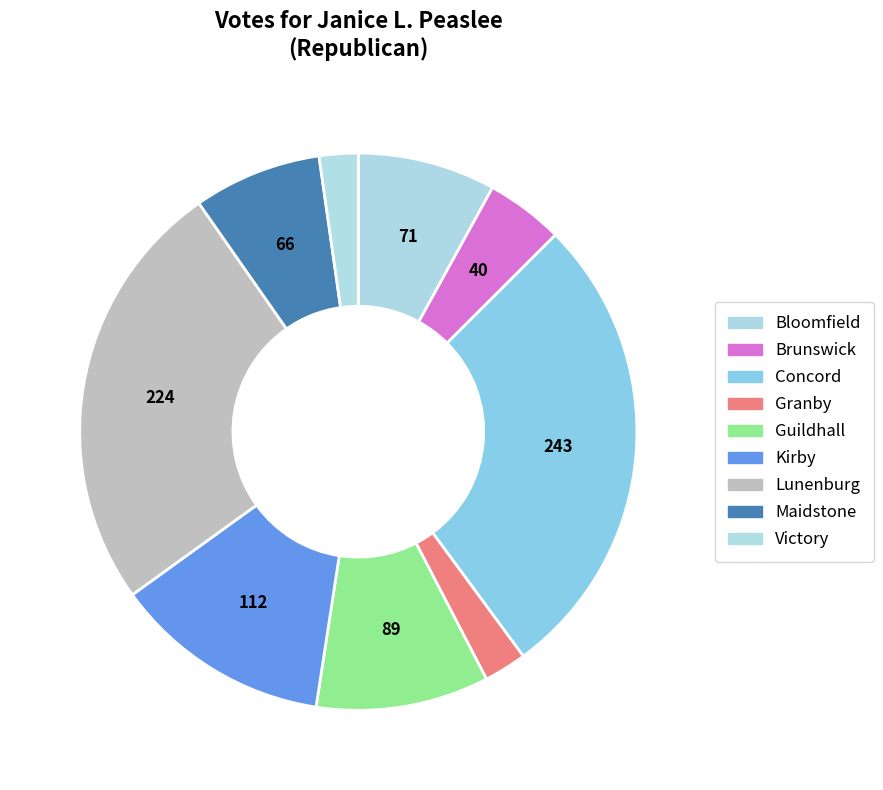

Count the number of slices in the pie.

9